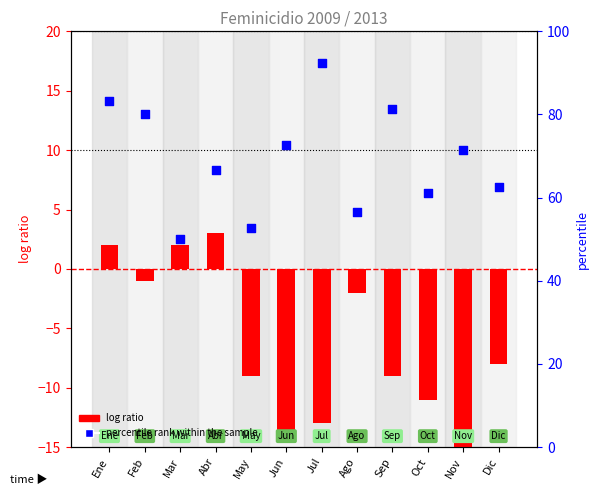

Which series has the widest spread of Y values?

percentile rank within the sample